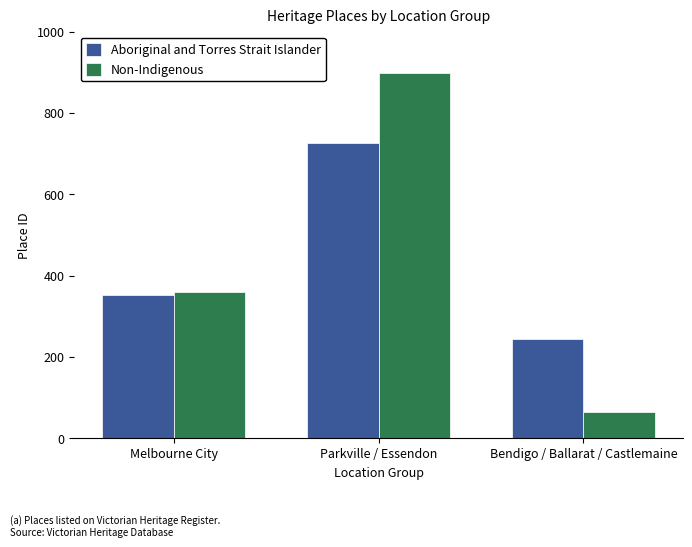

How many Non-Indigenous values are between 64 and 898?

3